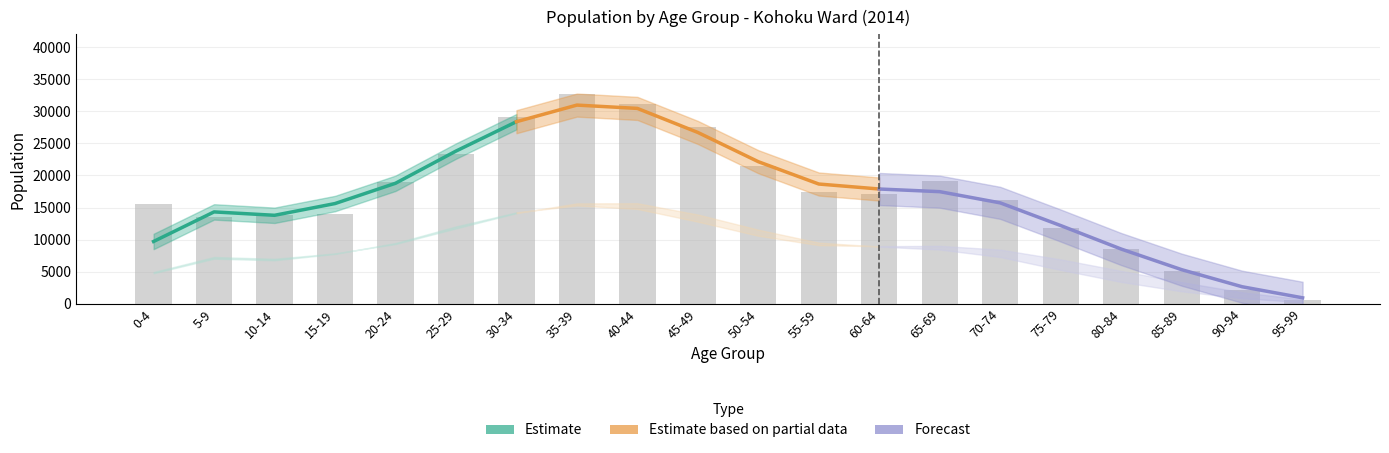

What is the difference between the maximum and minimum values in the Female series?

15773